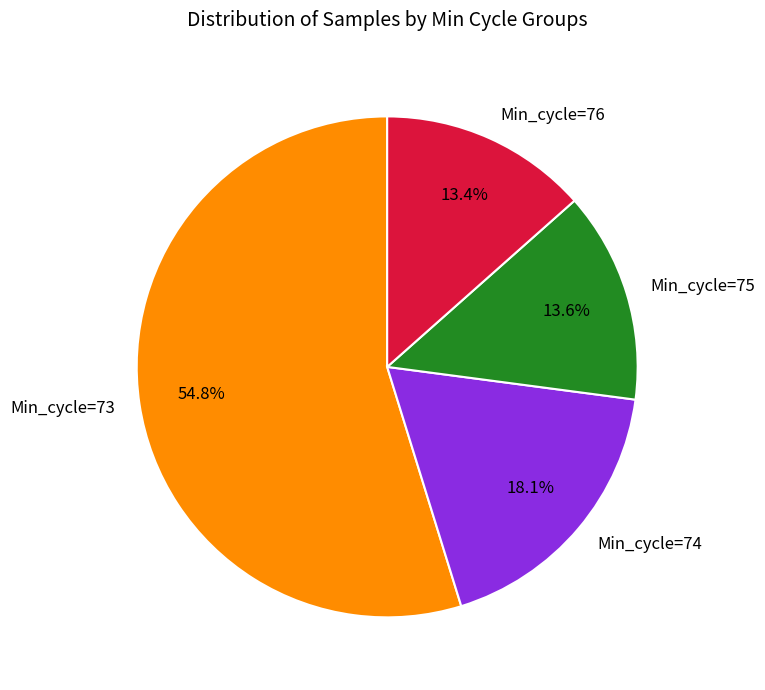

Does Min_cycle=75 represent more than half of the total?

No